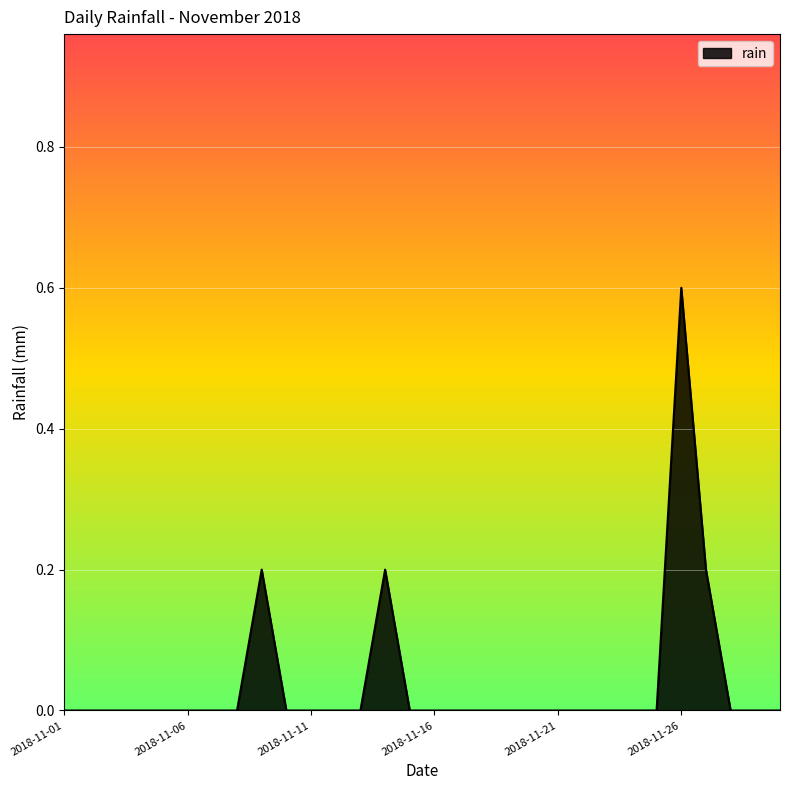

What is the greatest value displayed?

0.6